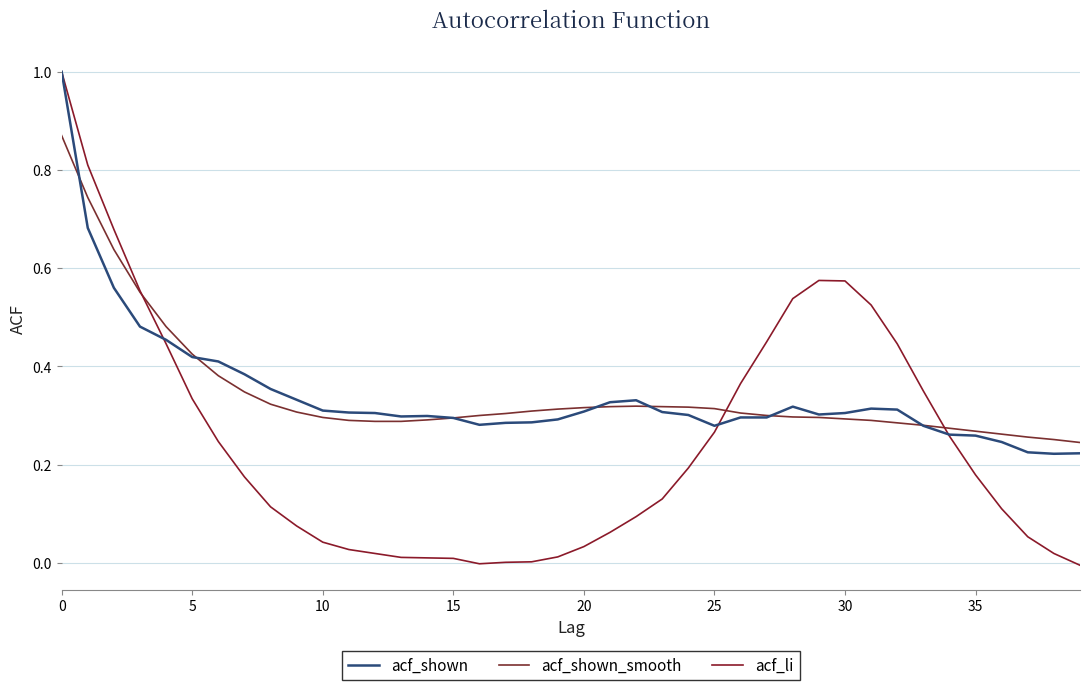

Count the number of categories in the chart.

40